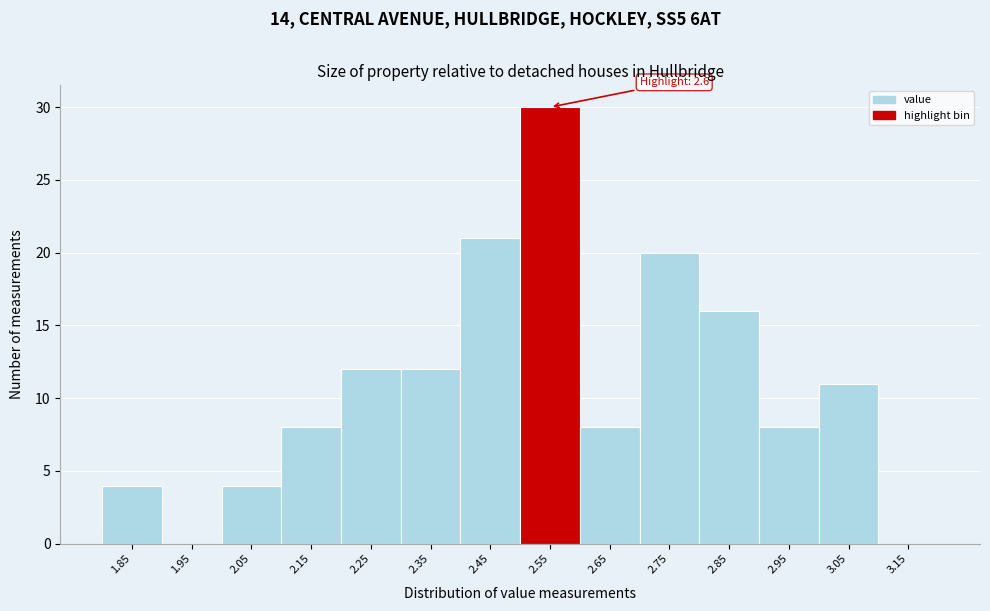

Reading left to right, transcribe all the data shown in this chart.

1.85=4	1.95=0	2.05=4	2.15=8	2.25=12	2.35=12	2.45=21	2.55=30	2.65=8	2.75=20	2.85=16	2.95=8	3.05=11	3.15=0